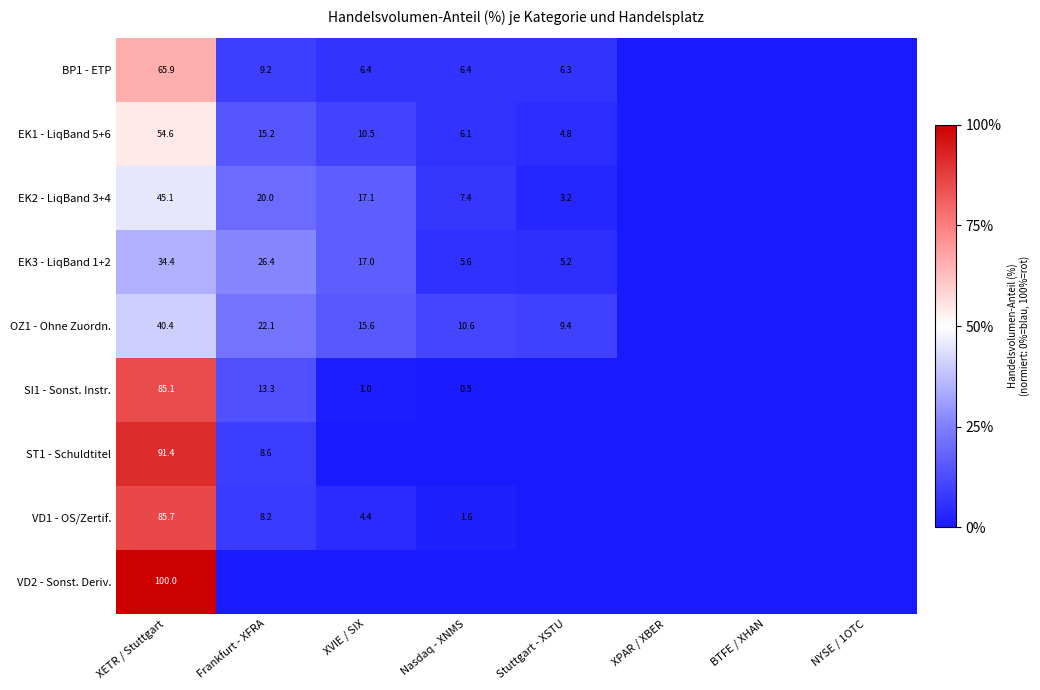

What is the spread (max minus min) of values at XETR / Stuttgart?

65.6